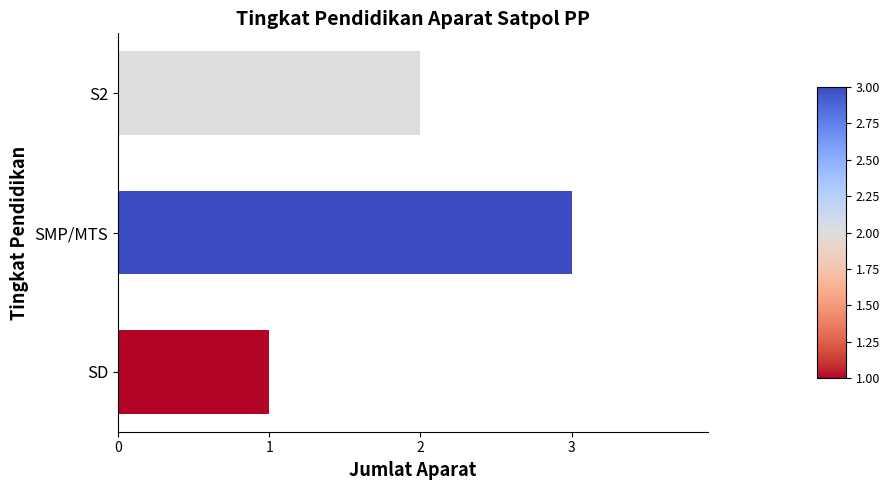

Reading top to bottom, list all the values displayed in this chart.

2	3	1